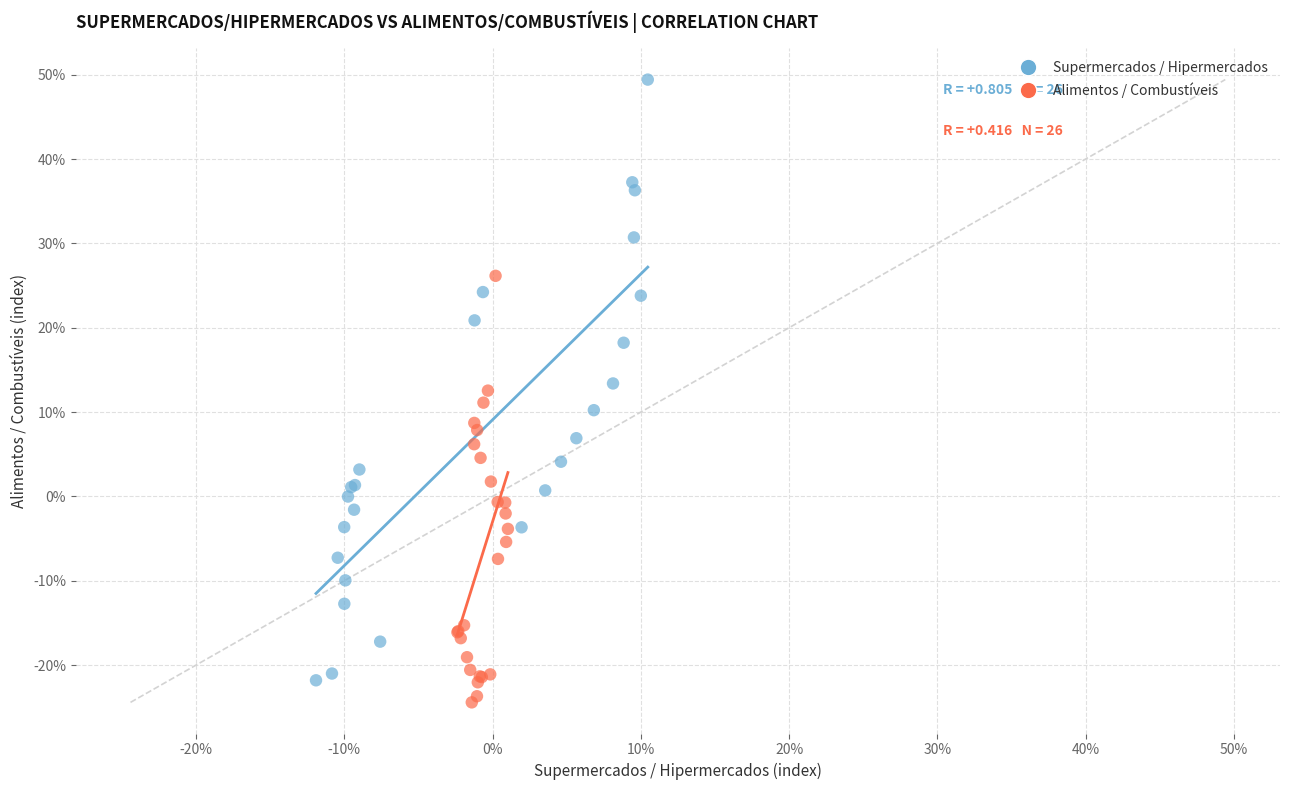

What are all the series names shown in the legend?

Supermercados / Hipermercados, Alimentos / Combustíveis